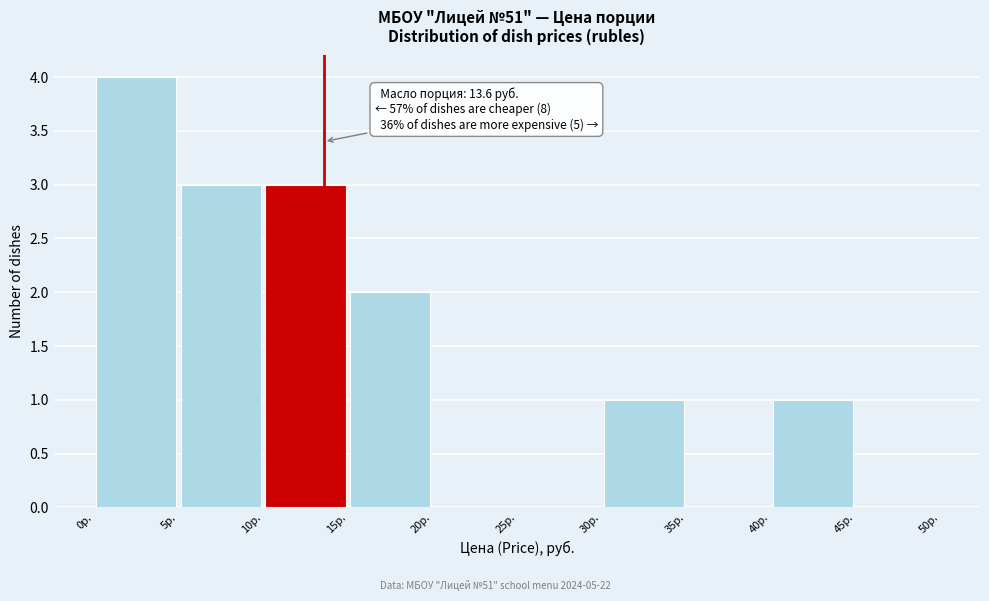

Which range on the x-axis has the tallest bar?

0 to 5